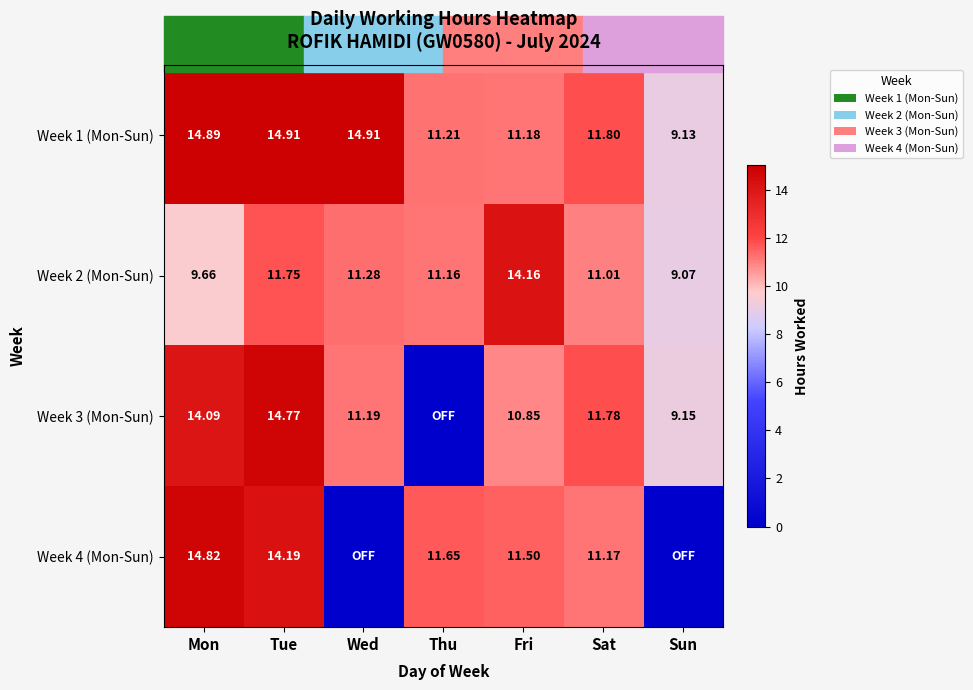

What is the spread (max minus min) of values at Tue?

3.2